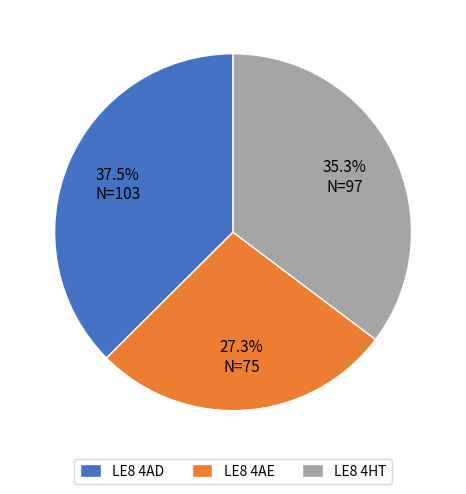

Which category has the biggest portion of the pie?

LE8 4AD